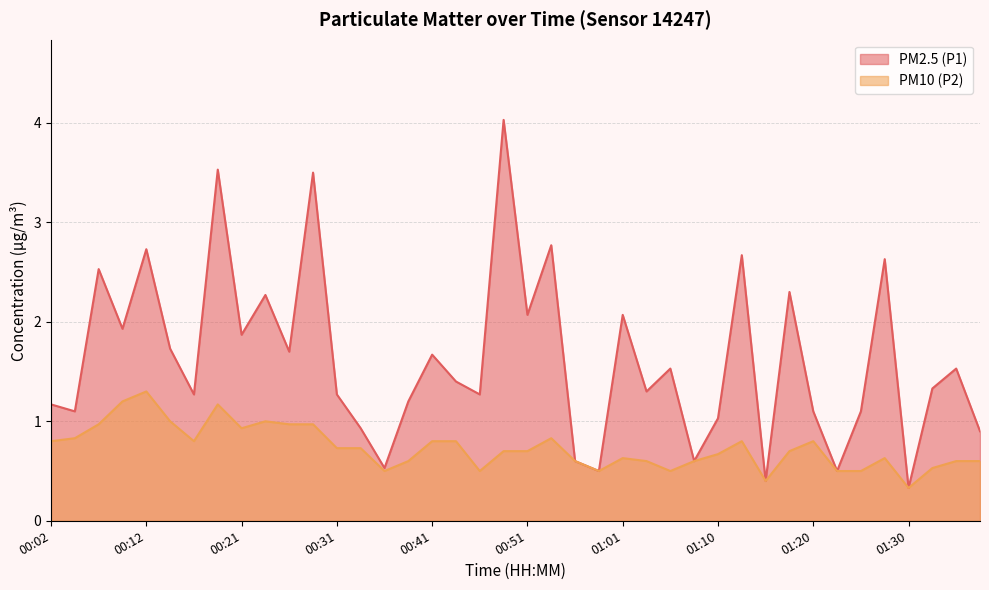

List the series in order of their overall mean, highest first.

PM2.5 (P1), PM10 (P2)